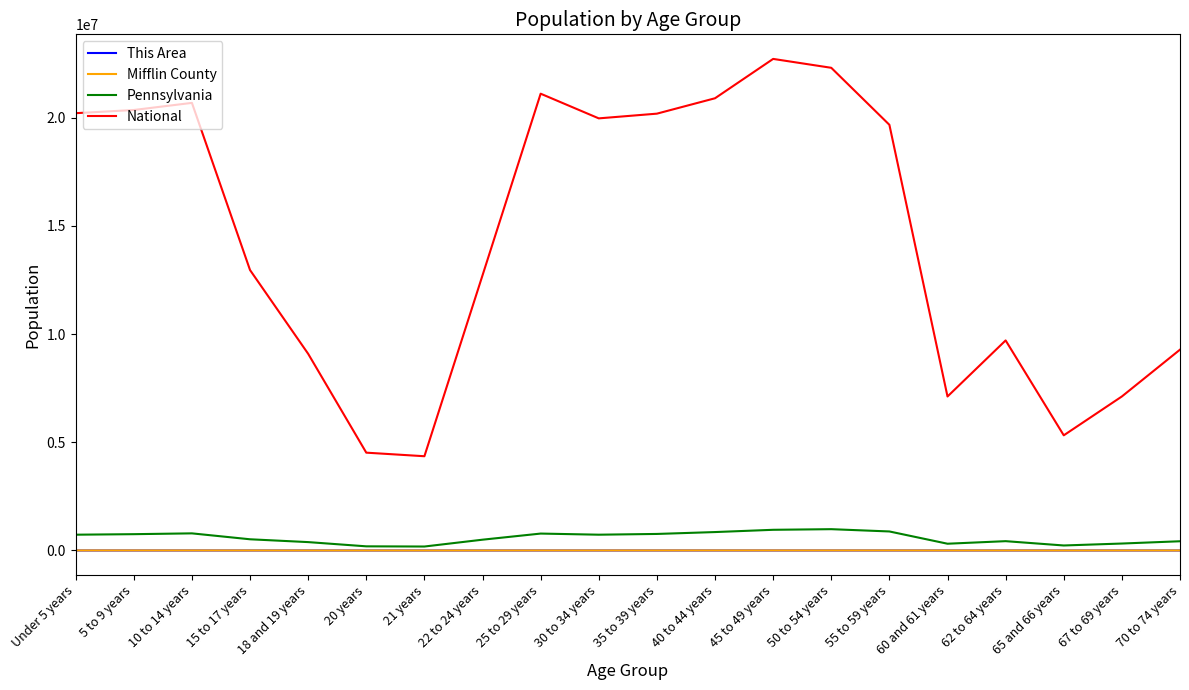

Which series has the largest total across all categories?

National